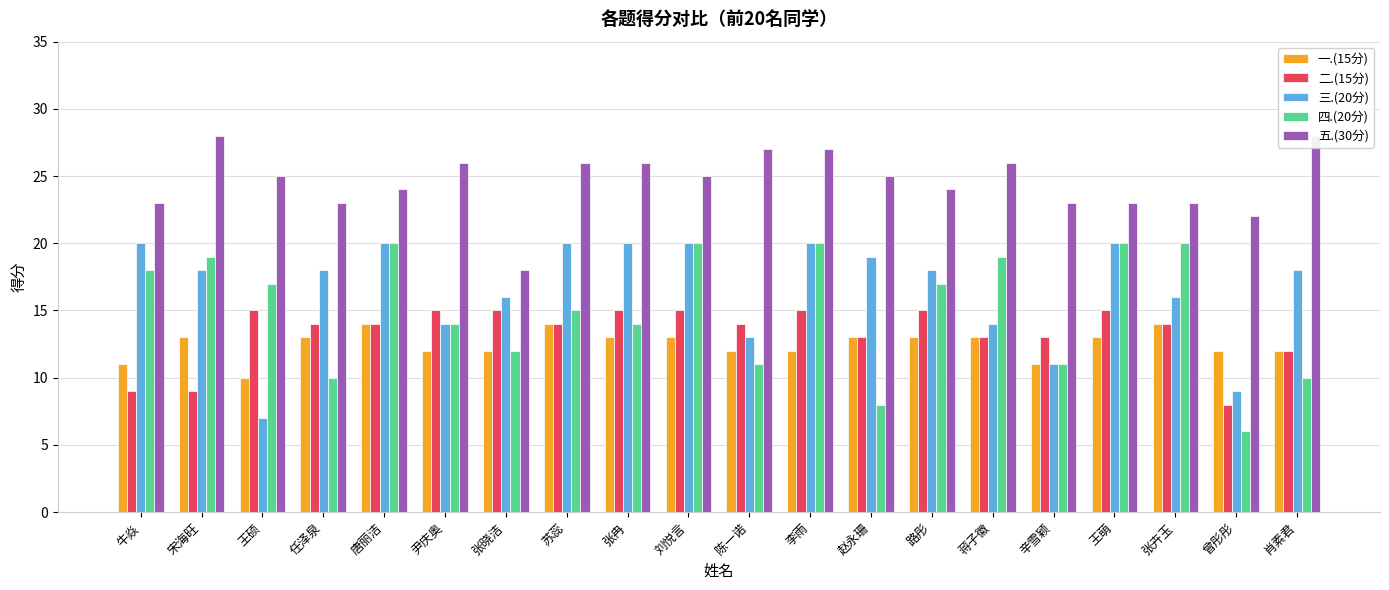

What is the sum of the 三.(20分) values at 任泽泉 and 王萌?

38